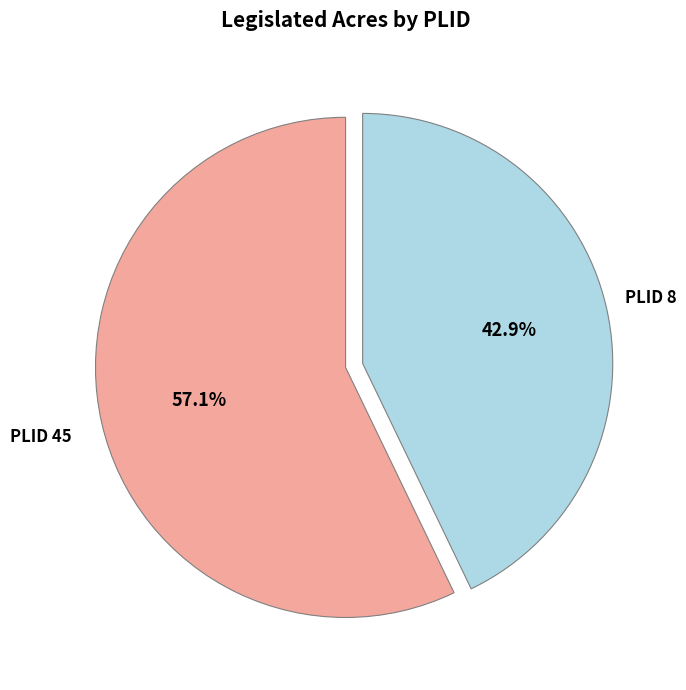

Does PLID 8 account for over 50% of the chart?

No